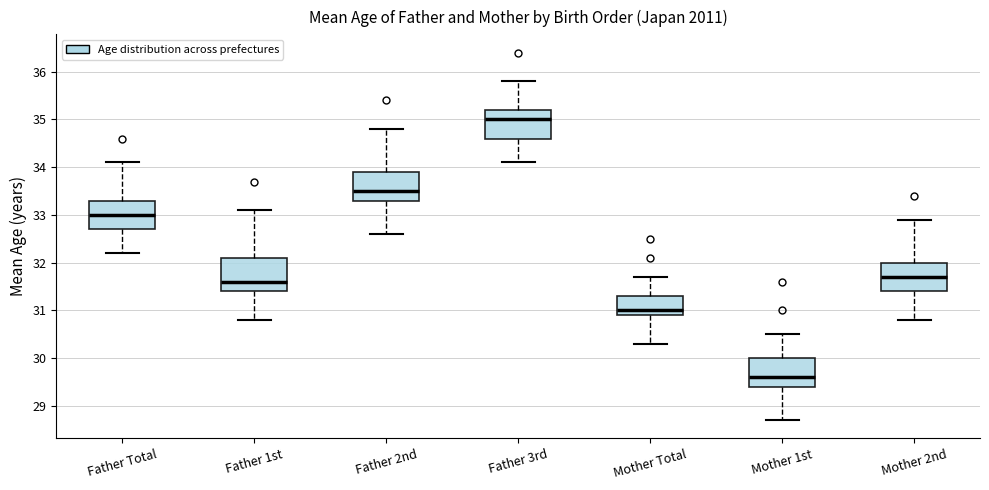

Reading left to right, read every box against the y-axis: the position of its median line, the range the box covers, and the ends of its whiskers. The values are not printed on the chart, so give them approximately, as read against the axis.

Father Total: median 33.0, box 32.7 to 33.3, whiskers 32.2 to 34.1
Father 1st: median 31.6, box 31.4 to 32.1, whiskers 30.8 to 33.1
Father 2nd: median 33.5, box 33.3 to 33.9, whiskers 32.6 to 34.8
Father 3rd: median 35.0, box 34.6 to 35.2, whiskers 34.1 to 35.8
Mother Total: median 31.0, box 30.9 to 31.3, whiskers 30.3 to 31.7
Mother 1st: median 29.6, box 29.4 to 30.0, whiskers 28.7 to 30.5
Mother 2nd: median 31.7, box 31.4 to 32.0, whiskers 30.8 to 32.9